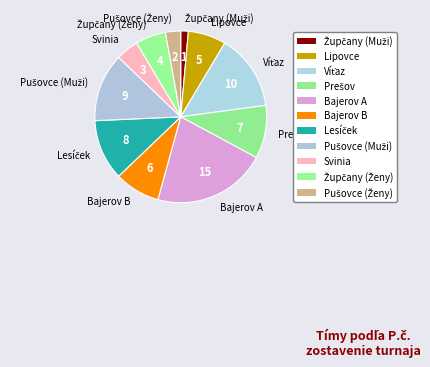

Which slice is the largest?

Bajerov A